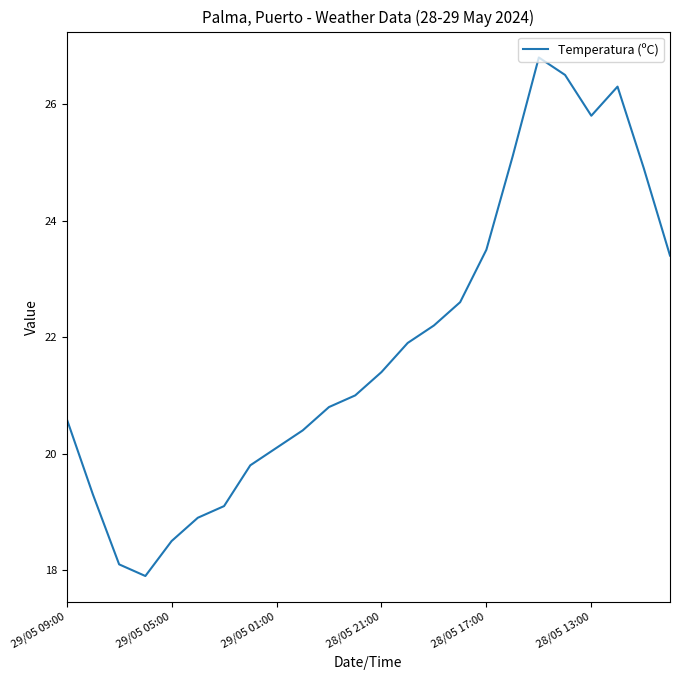

How many lines are shown in the chart?

1